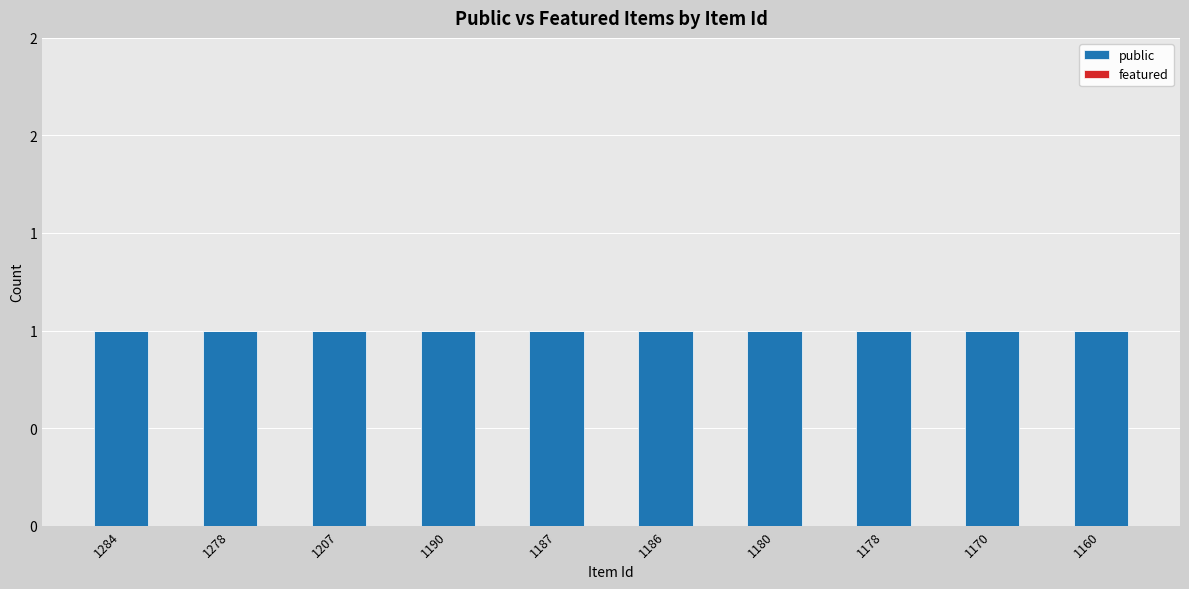

What are all the series names shown in the legend?

public, featured